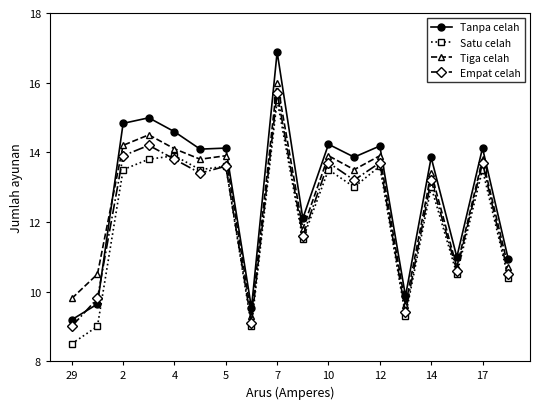

List the series in order of their peak value, lowest first.

Satu celah, Empat celah, Tiga celah, Tanpa celah